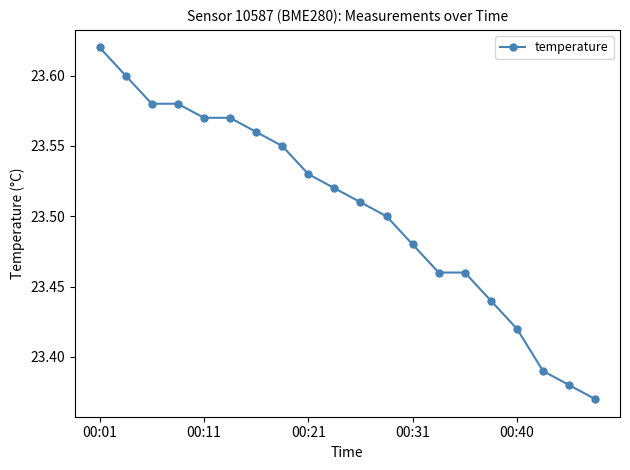

What is the sum of all values?

470.1